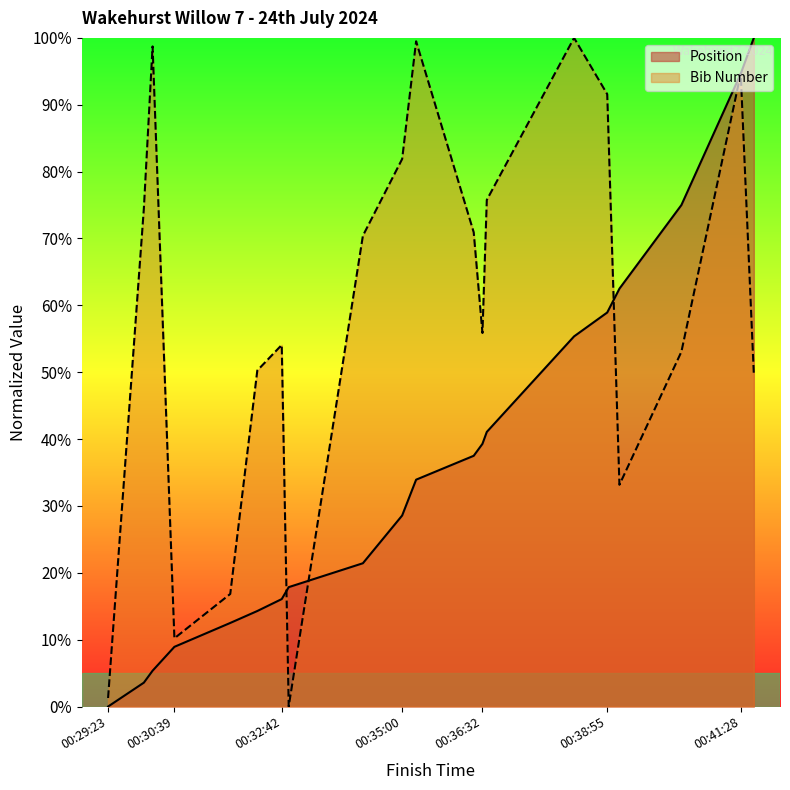

Rank the series at 00:30:14 from lowest to highest value.

Pos, Bib